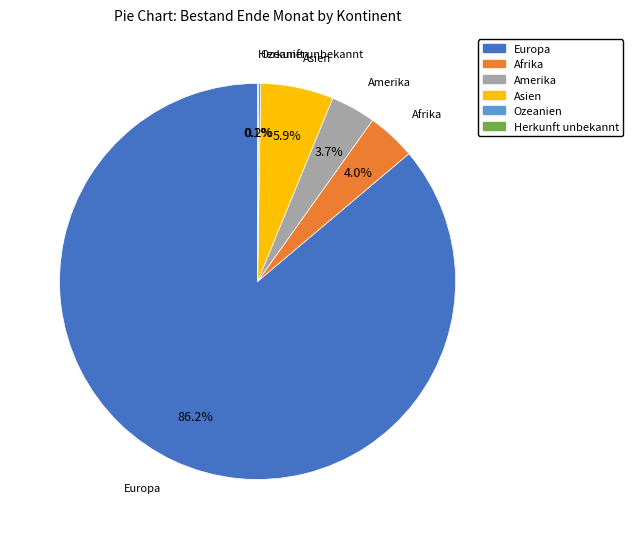

Is the sum of Asien and Afrika greater than half?

No